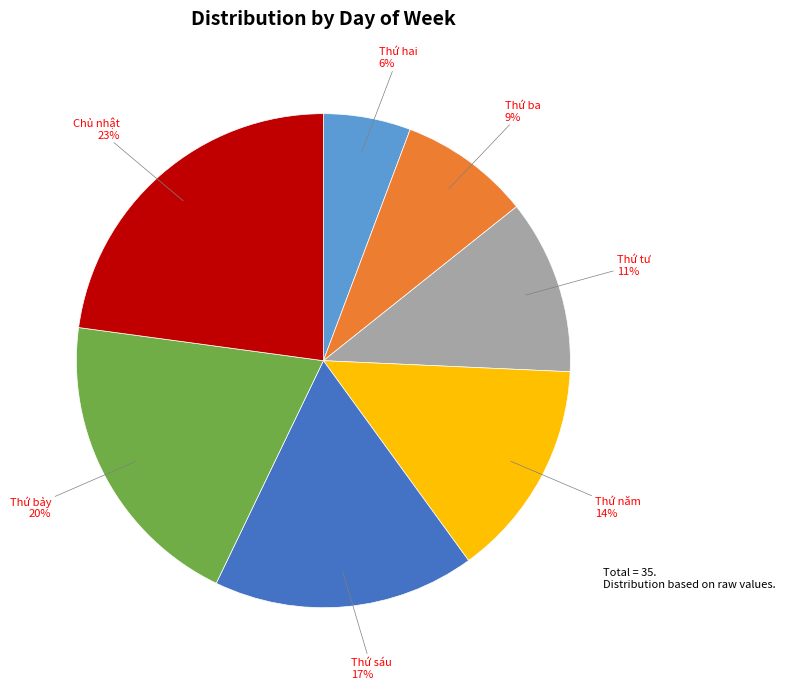

To the nearest percent, what is the average slice percentage?

14%